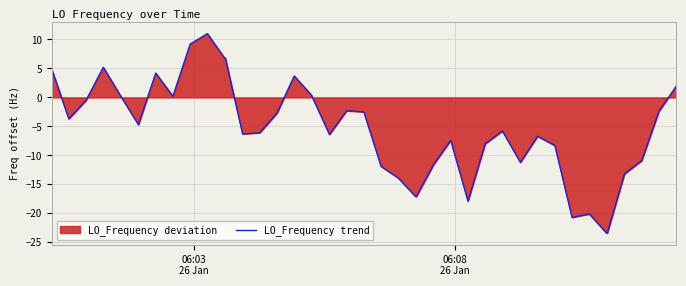

What is the minimum value shown in the chart?

-23.4